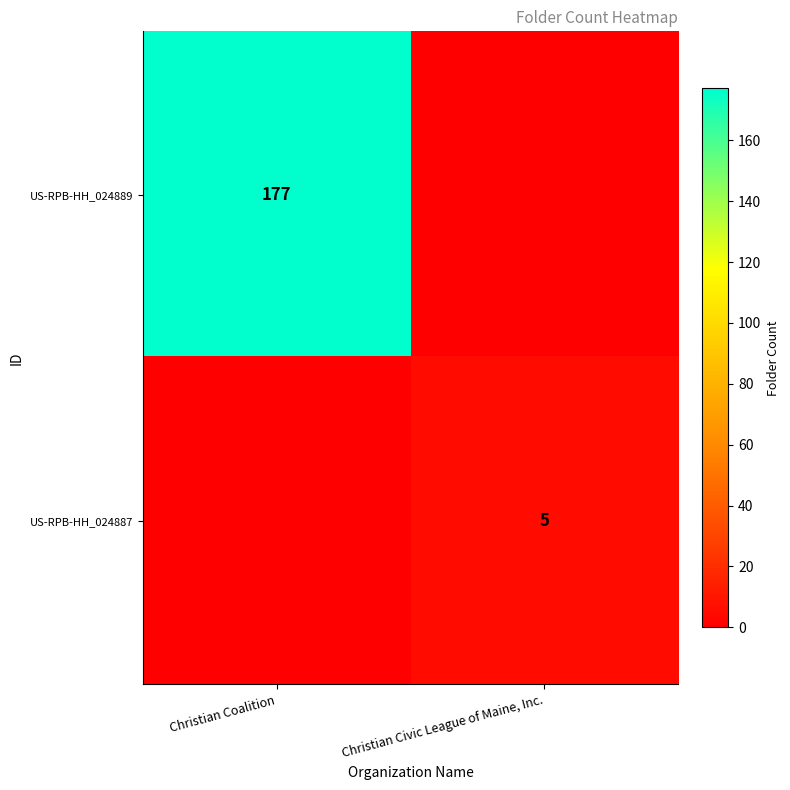

Is it true that US-RPB-HH_024889 equals 177 at Christian Coalition?

True